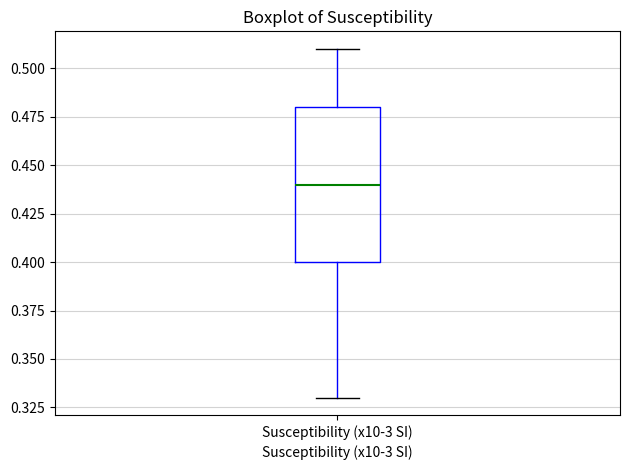

Where does the median line of the box for Susceptibility (x10-3 SI) sit on the y-axis? The values are not printed on the chart, so give them approximately, as read against the axis.

0.44